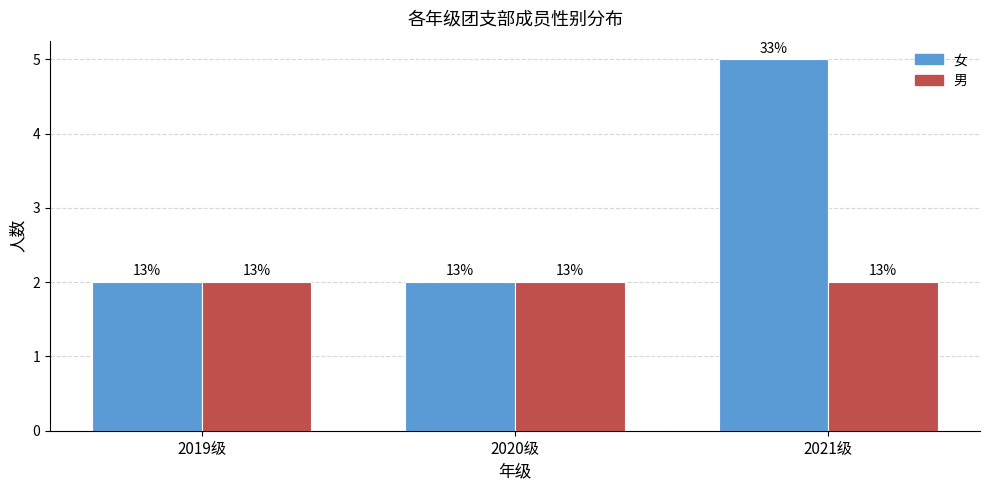

Between 2021级 and 2020级, which is larger?

2021级